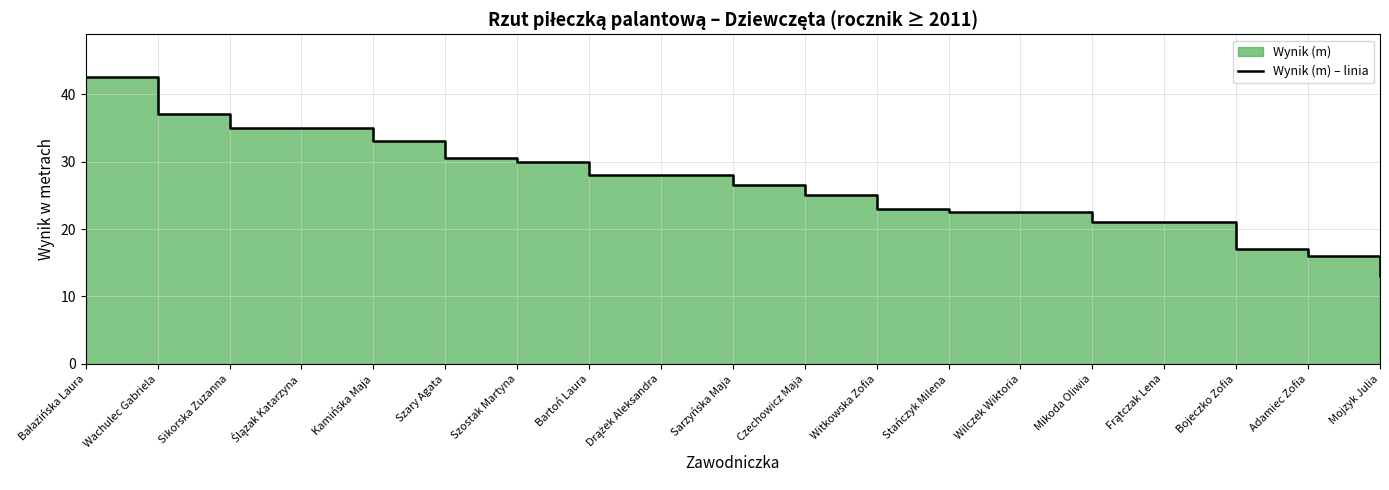

Does the chart have visible grid lines?

Yes